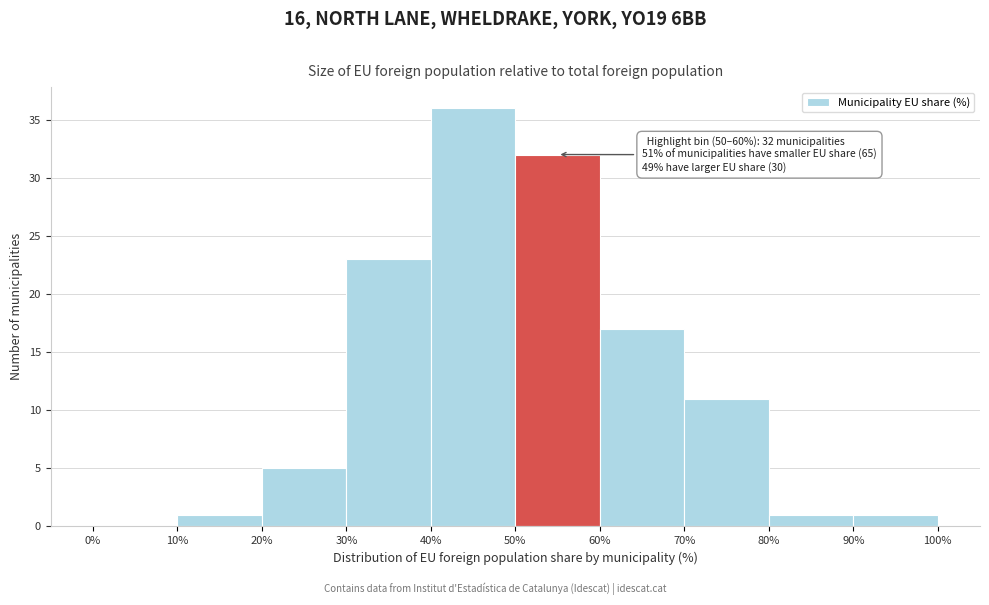

Which range on the x-axis has the tallest bar?

40% to 50%